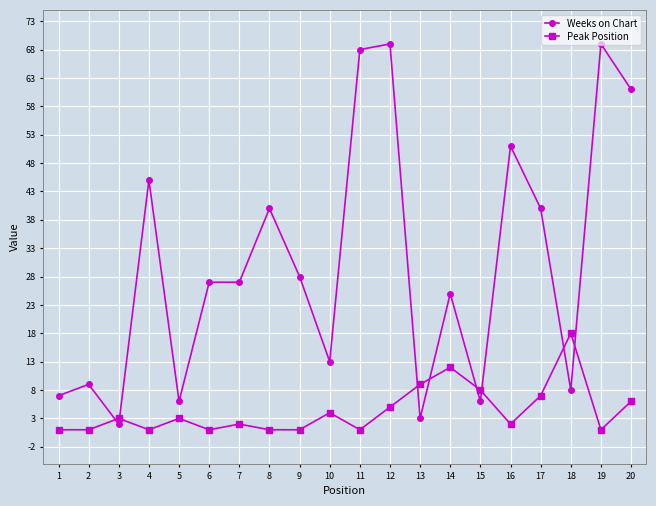

What are all the series names shown in the legend?

Weeks on Chart, Peak Position